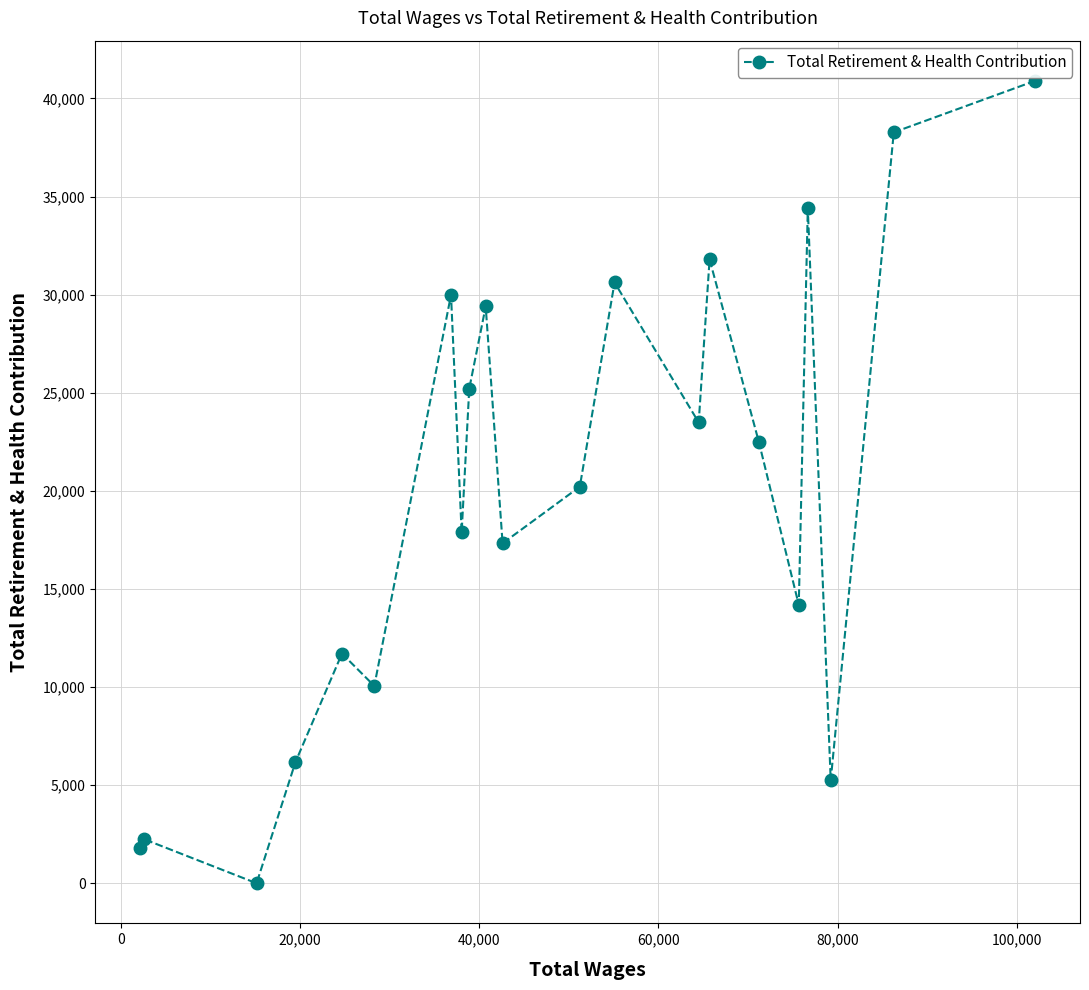

True or false: the data has more than 0 interior local peaks.

True